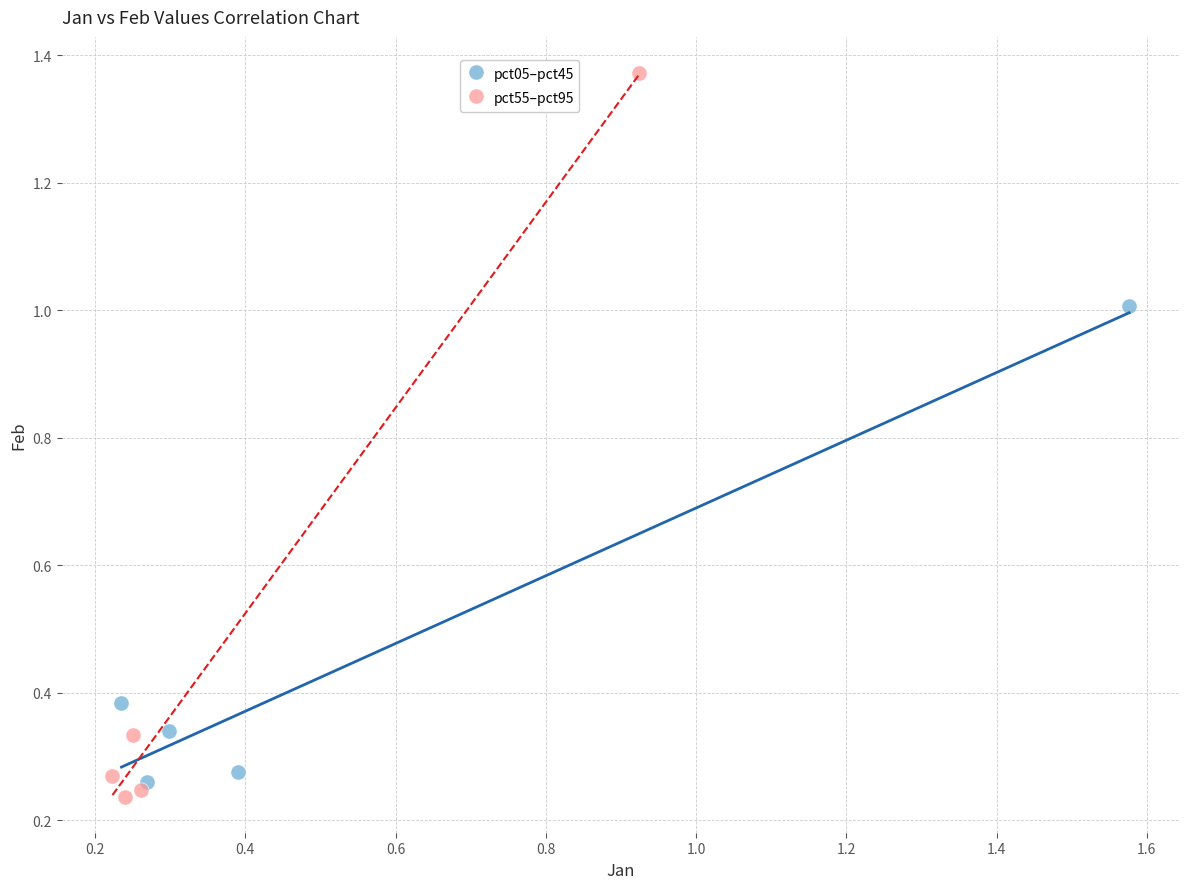

Which series has the largest Y range (max minus min)?

pct55–pct95